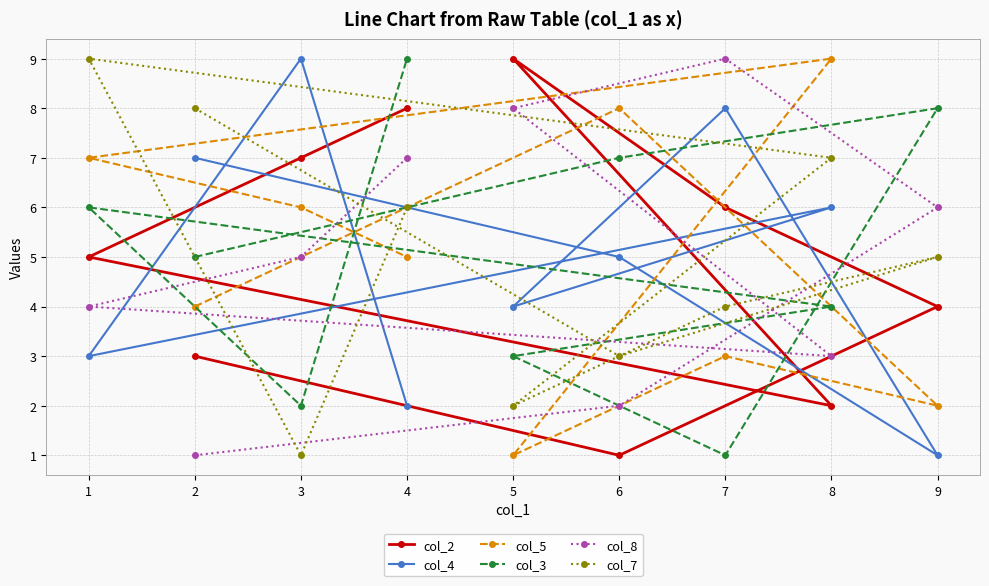

What is the spread (max minus min) of values at 2?

7